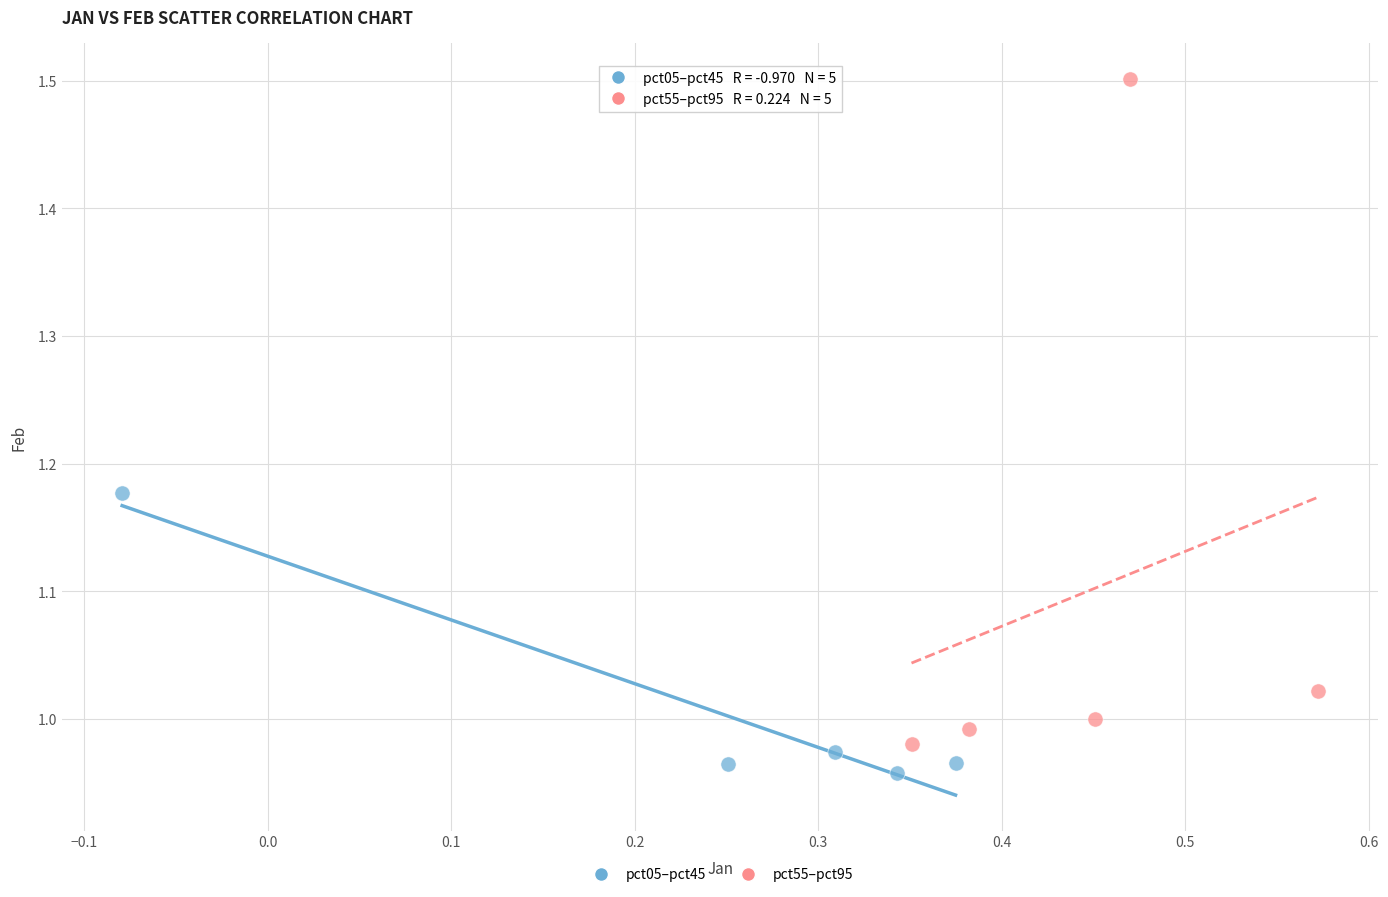

Which series contains the highest Y value?

pct55–pct95